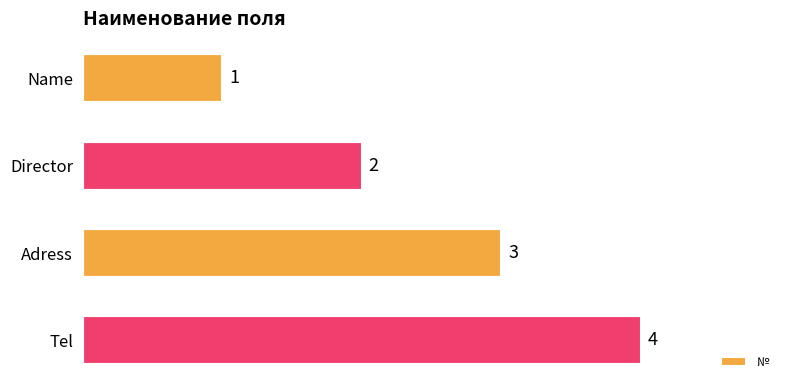

Does the chart contain stacked bars?

No